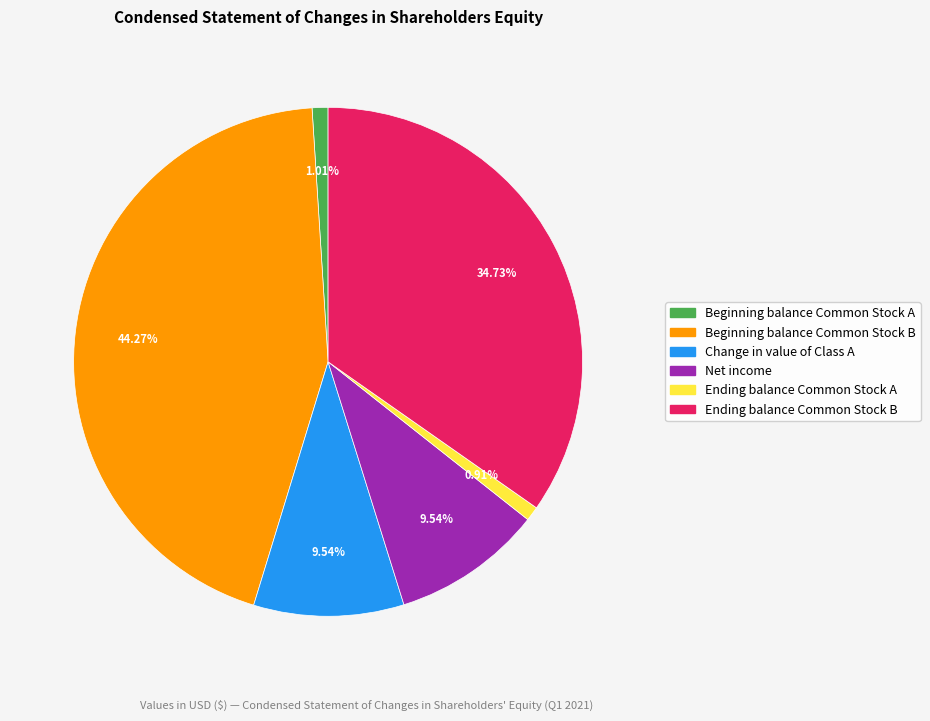

Do Ending balance Common Stock A and Ending balance Common Stock B together represent more than half of the pie?

No